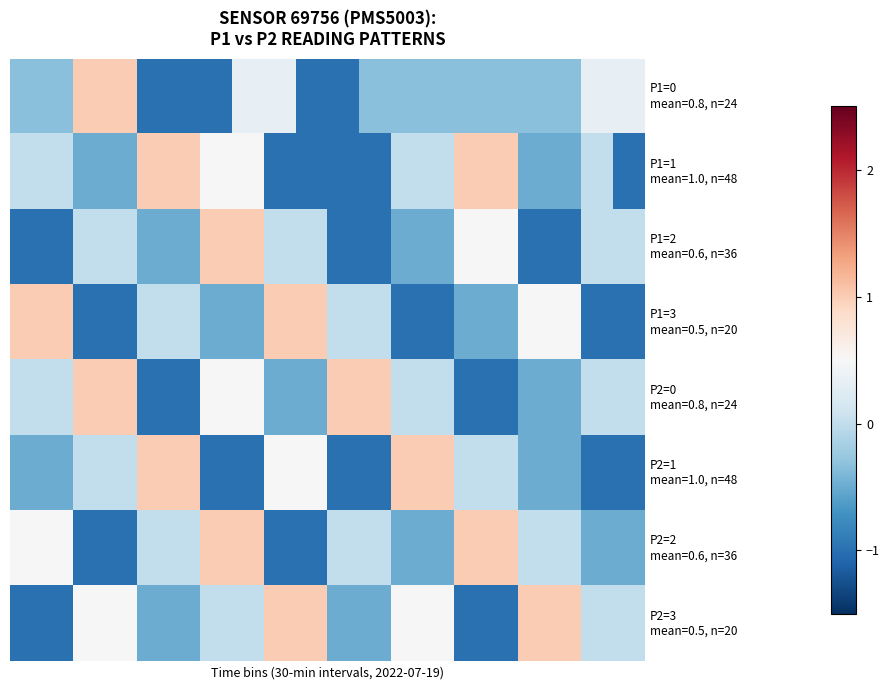

At how many categories does at least one series exceed 0?

20